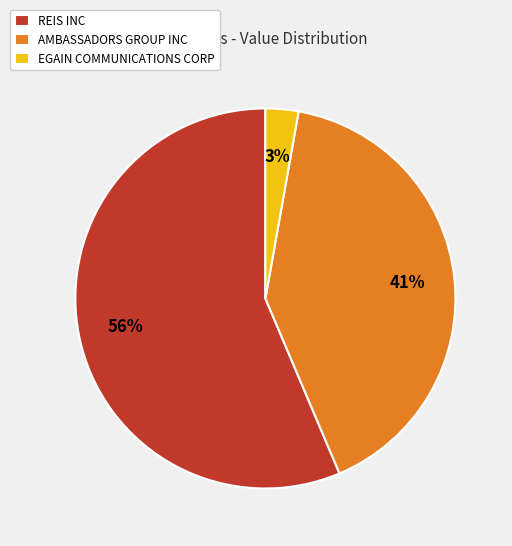

Combined, do EGAIN COMMUNICATIONS CORP and AMBASSADORS GROUP INC account for over 50%?

No